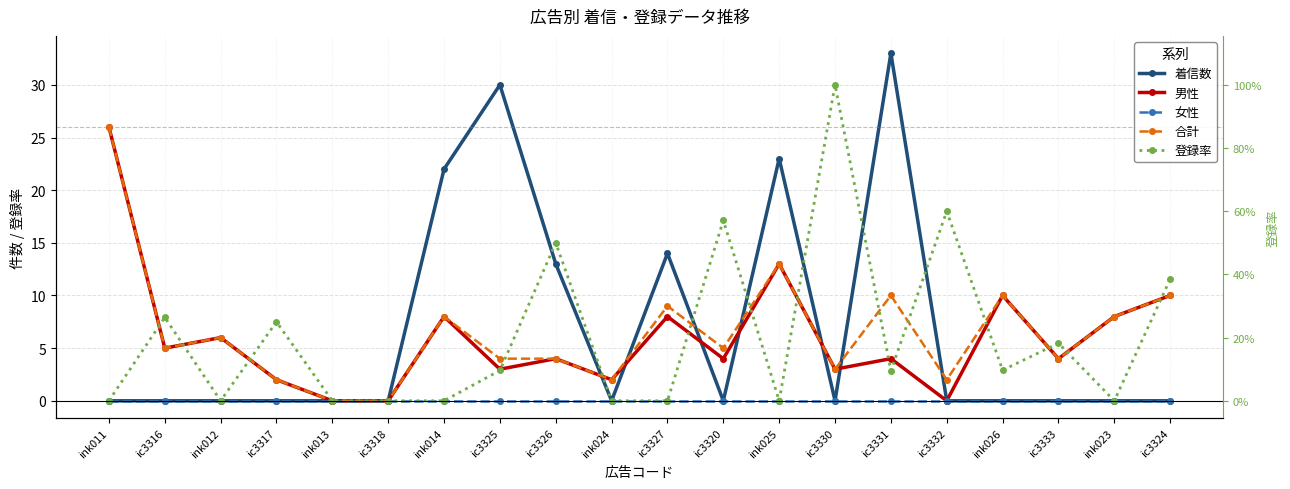

Reading left to right, transcribe all the data shown in this chart.

着信数: 0.0	0.0	0.0	0.0	0.0	0.0	22.0	30.0	13.0	0.0	14.0	0.0	23.0	0.0	33.0	0.0	0.0	0.0	0.0	0.0
男性: 26.0	5.0	6.0	2.0	0.0	0.0	8.0	3.0	4.0	2.0	8.0	4.0	13.0	3.0	4.0	0.0	10.0	4.0	8.0	10.0
女性: 0.0	0.0	0.0	0.0	0.0	0.0	0.0	0.0	0.0	0.0	0.0	0.0	0.0	0.0	0.0	0.0	0.0	0.0	0.0	0.0
合計: 26.0	5.0	6.0	2.0	0.0	0.0	8.0	4.0	4.0	2.0	9.0	5.0	13.0	3.0	10.0	2.0	10.0	4.0	8.0	10.0
登録率: 0.0	7.9	0.0	7.5	0.0	0.0	0.0	2.9	15.0	0.0	0.0	17.1	0.0	30.0	2.9	18.0	2.9	5.5	0.0	11.6